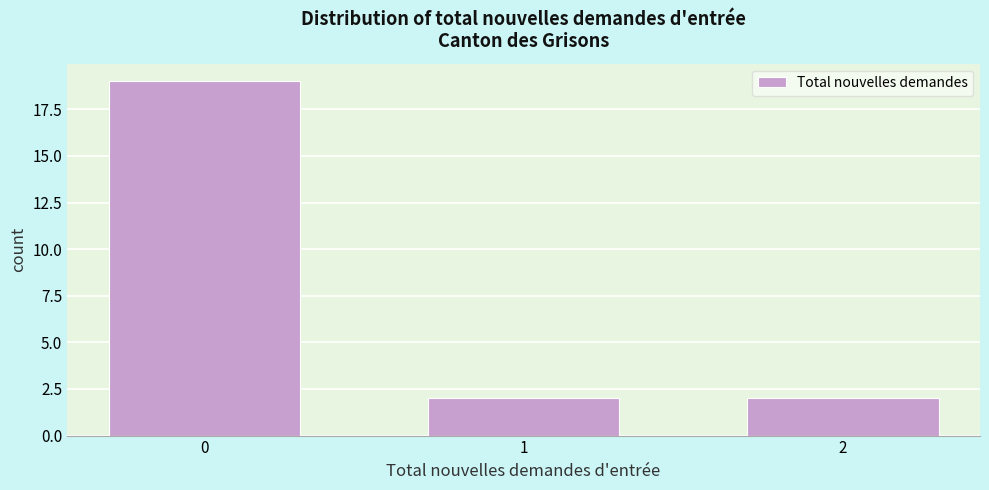

Reading left to right, transcribe all the data shown in this chart.

0=19	1=2	2=2